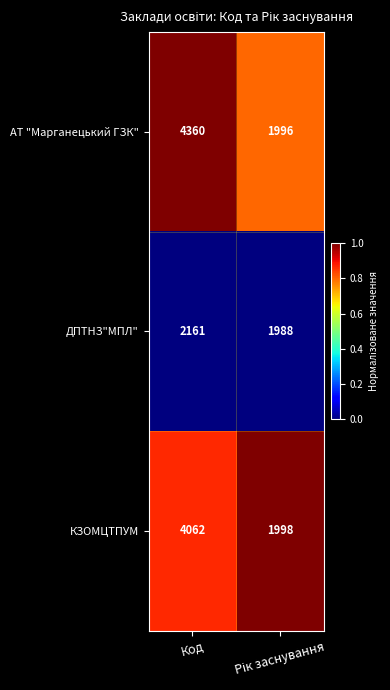

List the series in order of their peak value, lowest first.

ДПТНЗ"МПЛ", КЗОМЦТПУМ, АТ "Марганецький ГЗК"